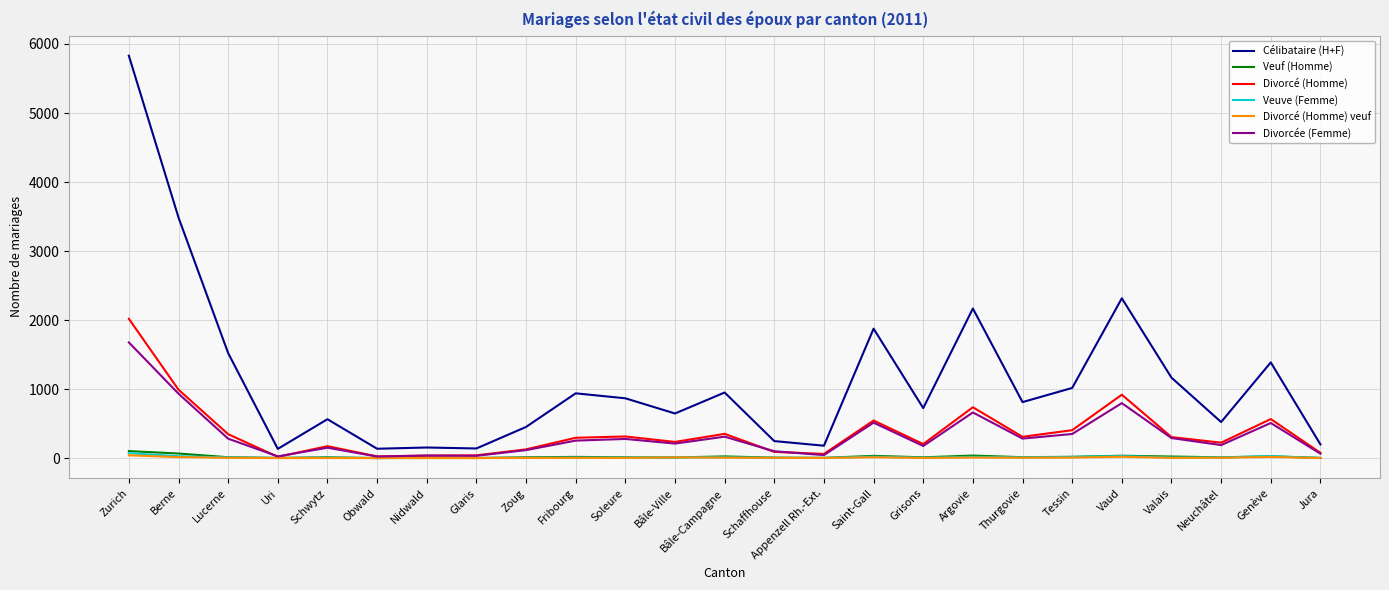

Where is Célibataire (H+F) nearest to the value 2981?

Berne